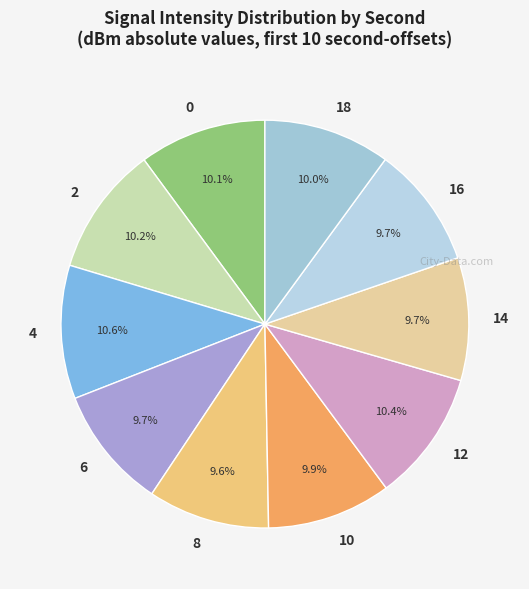

What percentage do 14 and 10 together represent?

19.6%